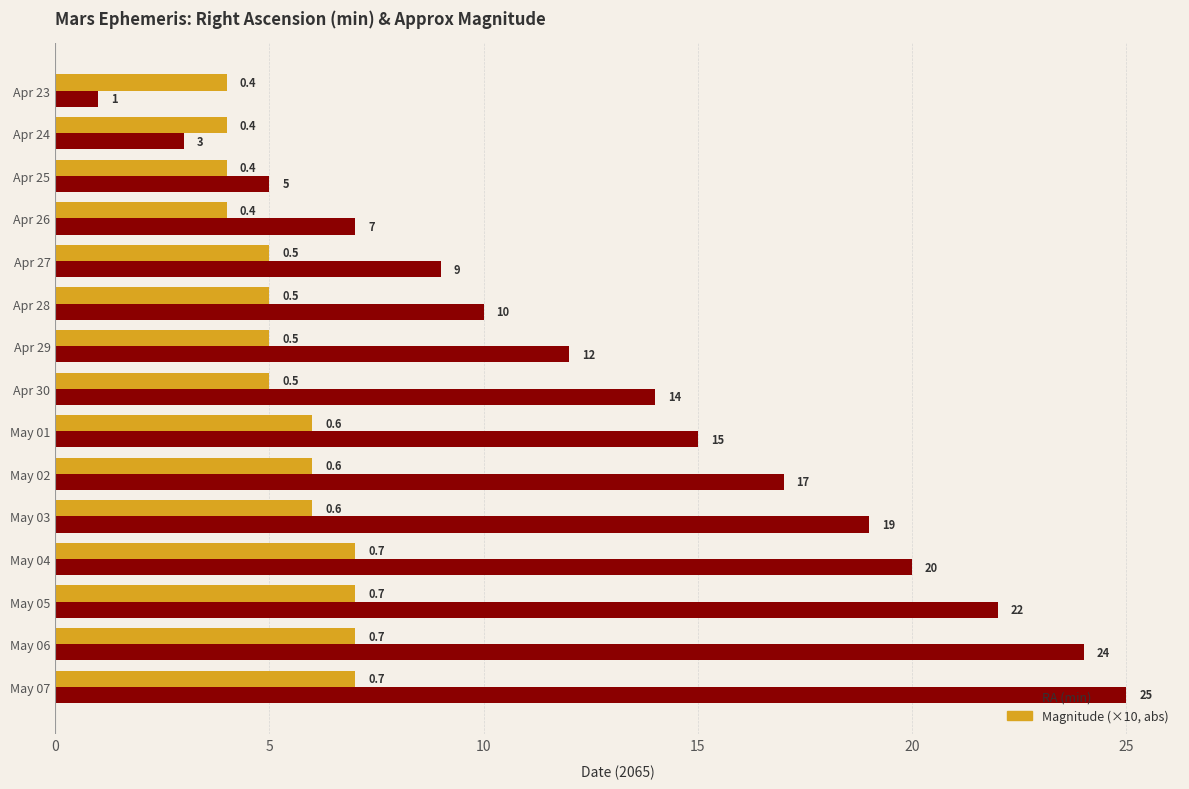

List the series in order of their overall mean, lowest first.

Magnitude (×10, abs), RA (min)